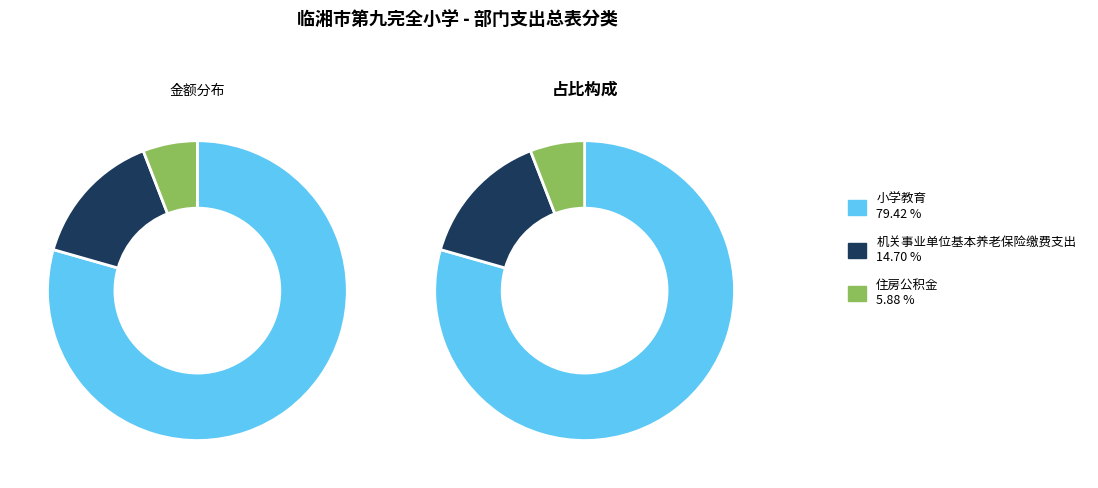

Which slice is the smallest?

住房公积金